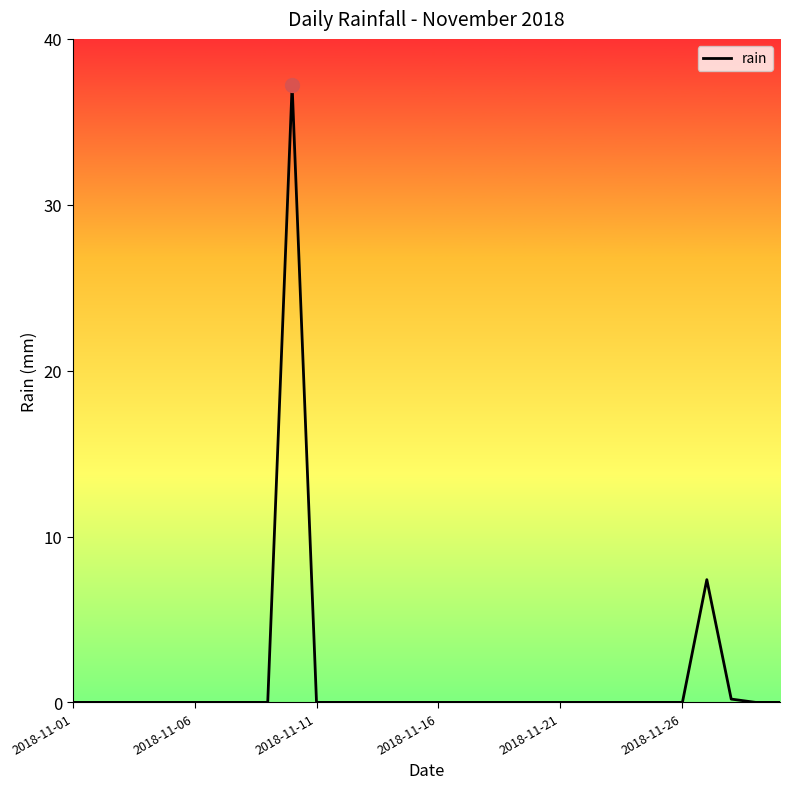

What is the maximum value shown in the chart?

37.2